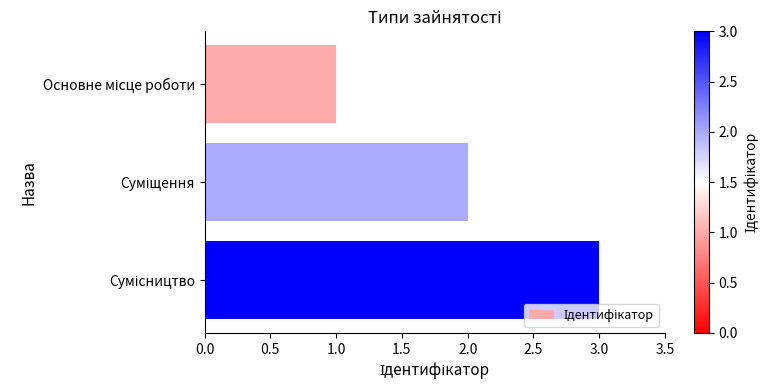

What is the maximum value shown in the chart?

3